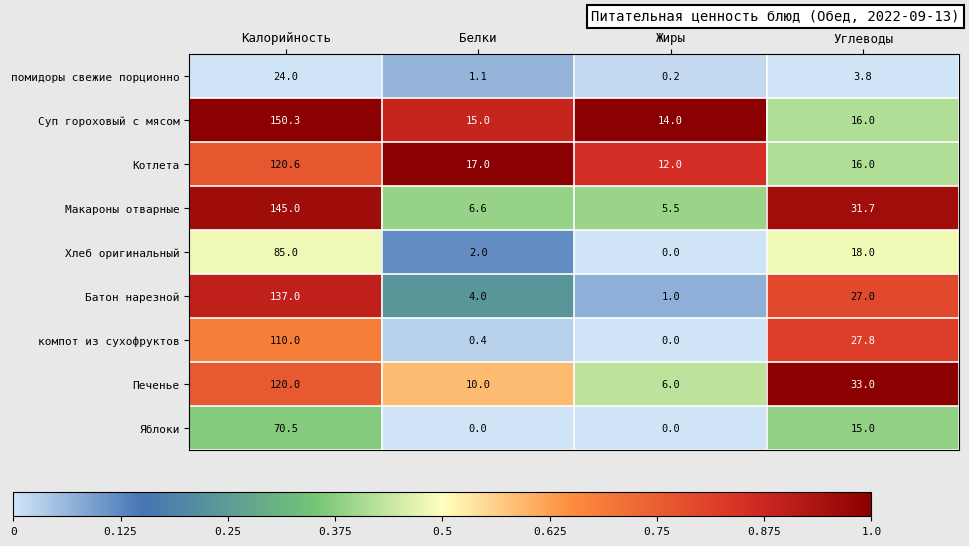

Is it true that помидоры свежие порционно equals 2.0 at Углеводы?

False